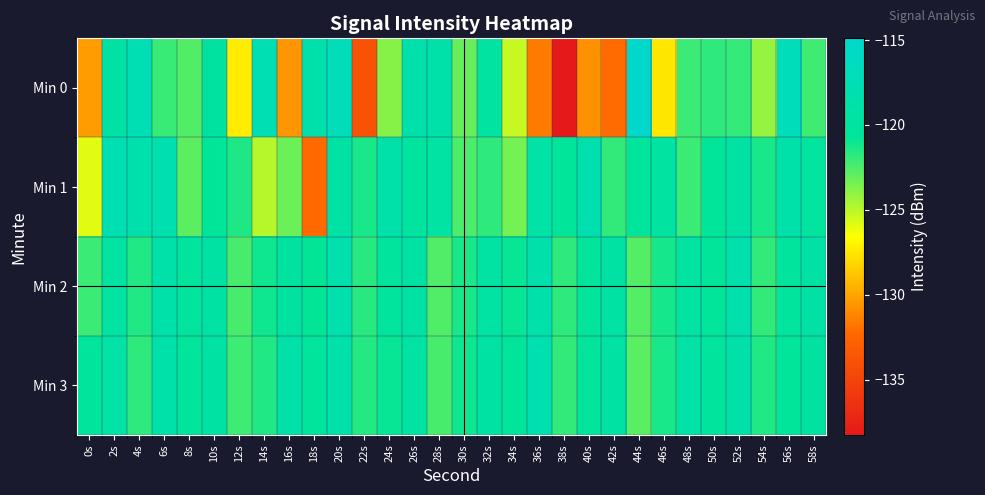

Which series has the widest spread of values?

Min 0